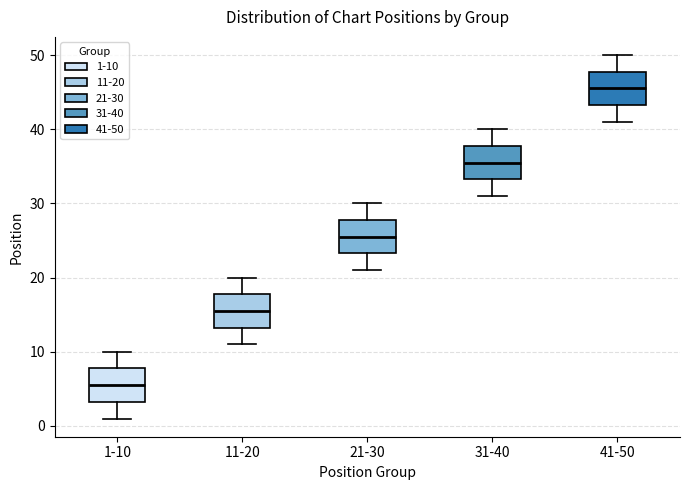

Reading left to right, transcribe this box plot: for each box, give where its median line is, the range the box spans, and where its two whiskers end, as read against the y-axis. The values are not printed on the chart, so give them approximately, as read against the axis.

1-10: median 6, box 3 to 8, whiskers 1 to 10
11-20: median 16, box 13 to 18, whiskers 11 to 20
21-30: median 26, box 23 to 28, whiskers 21 to 30
31-40: median 36, box 33 to 38, whiskers 31 to 40
41-50: median 46, box 43 to 48, whiskers 41 to 50